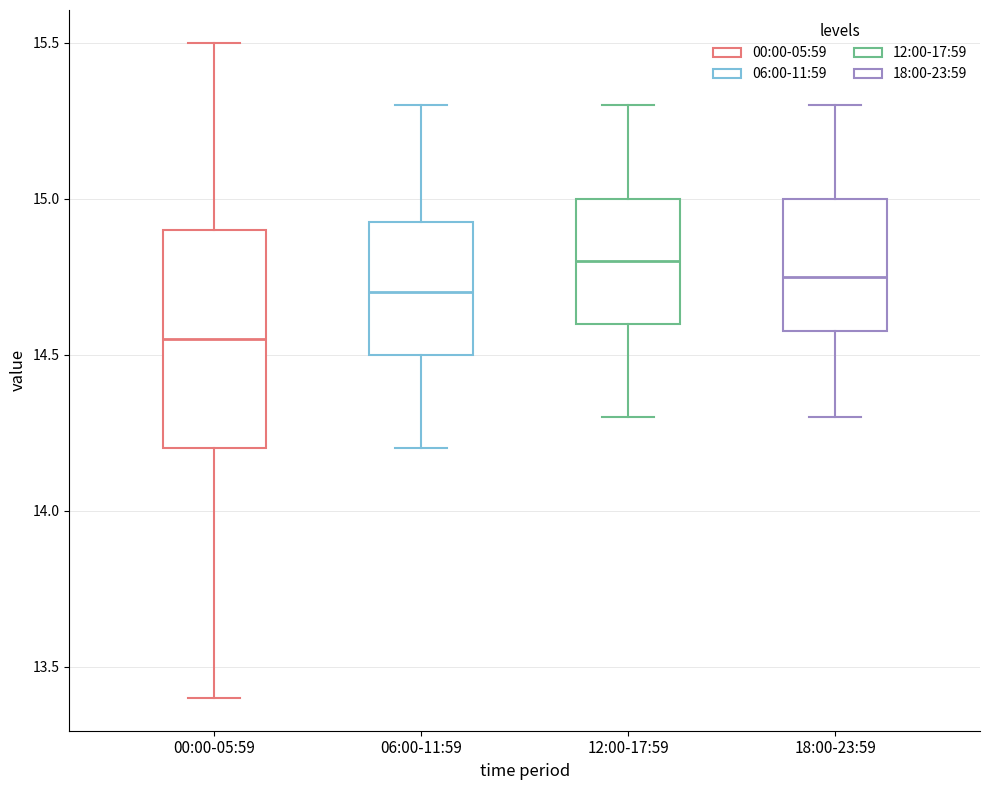

Which box has the highest median line?

12:00-17:59